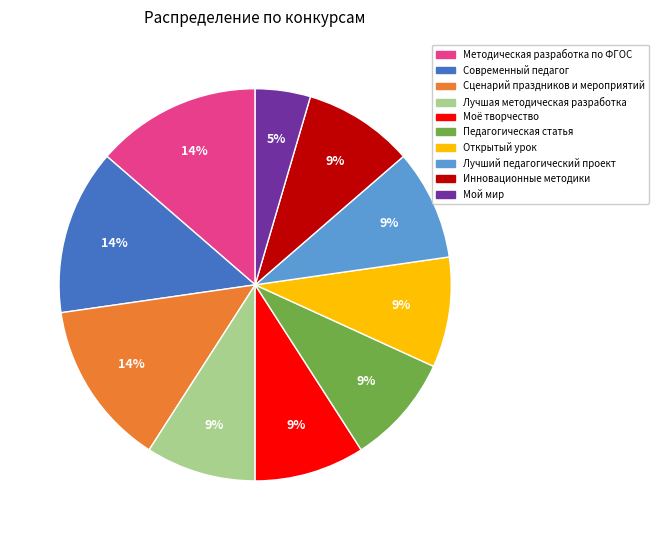

How many slices are in this pie chart?

10